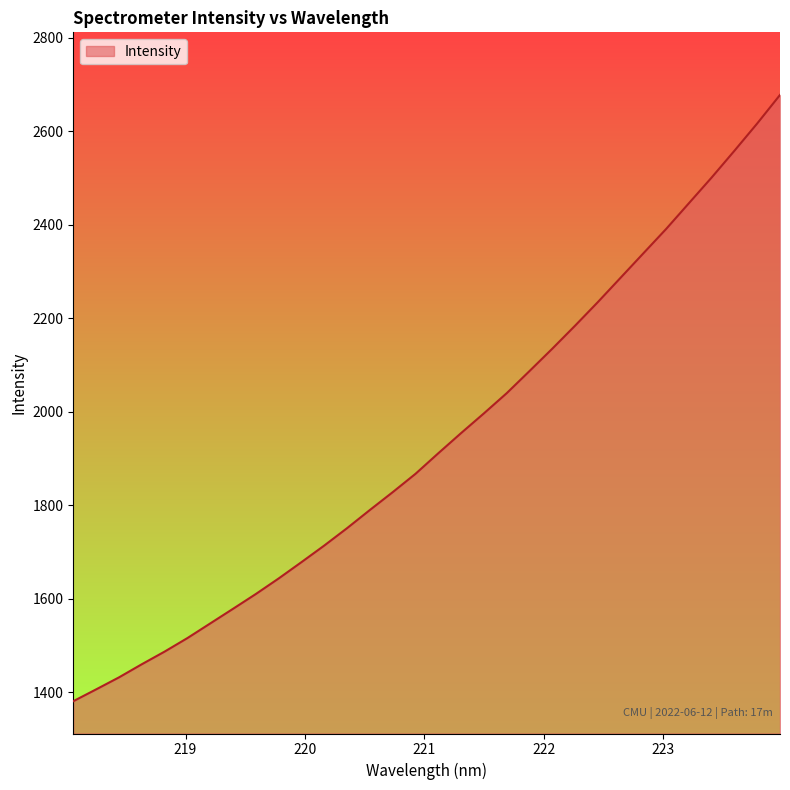

How many lines are shown in the chart?

1